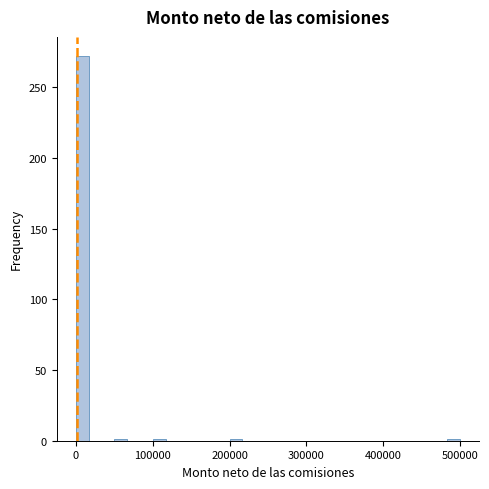

Around what value on the x-axis is the tallest bar? Give the approximate position of its centre, as read against the axis.

10000